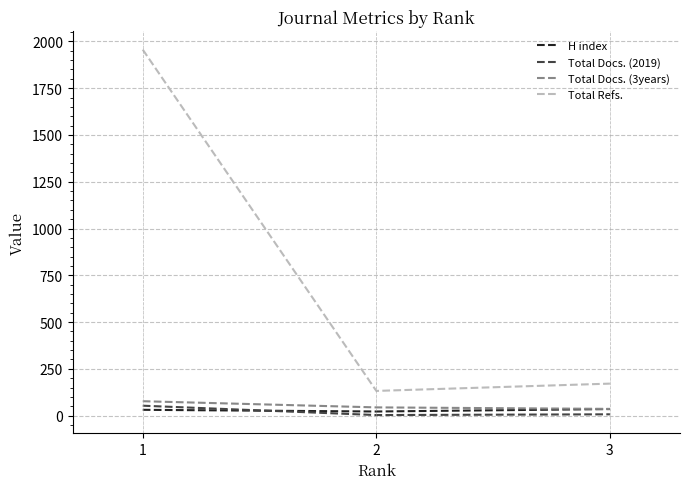

Where is H index nearest to the value 28?

1